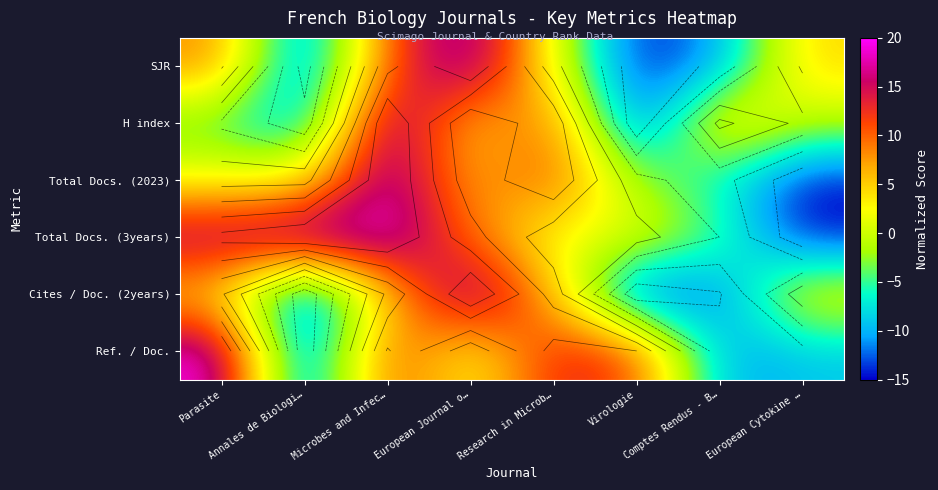

Count the number of data series in this chart.

6